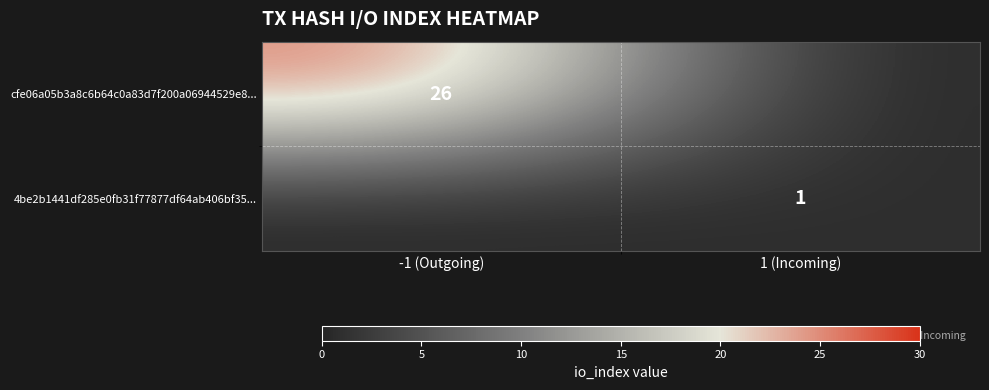

The value of cfe06a05b3a8c6b64c0a83d7f200a06944529e8... at -1 (Outgoing) is 13. True or false?

False